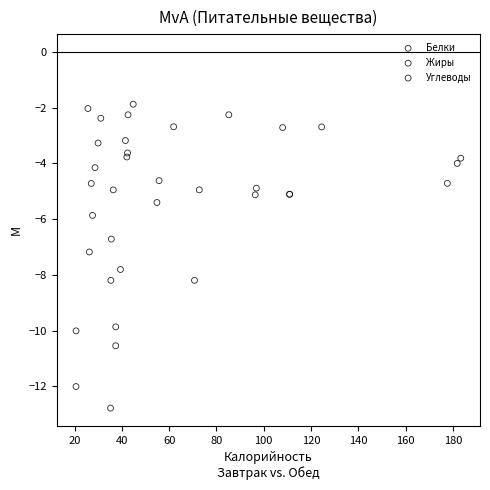

Which series has the largest Y range (max minus min)?

Жиры